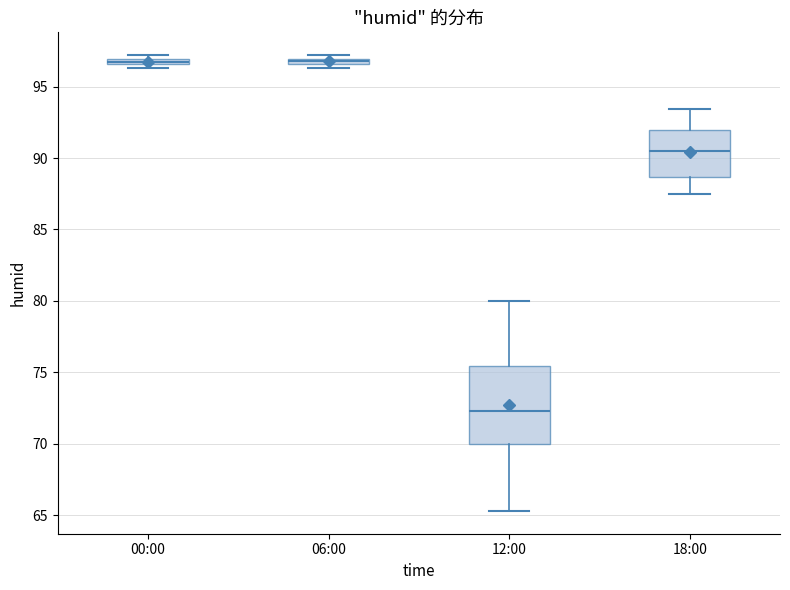

Where is the upper edge of the box for 12:00 on the y-axis? The values are not printed on the chart, so give them approximately, as read against the axis.

75.5